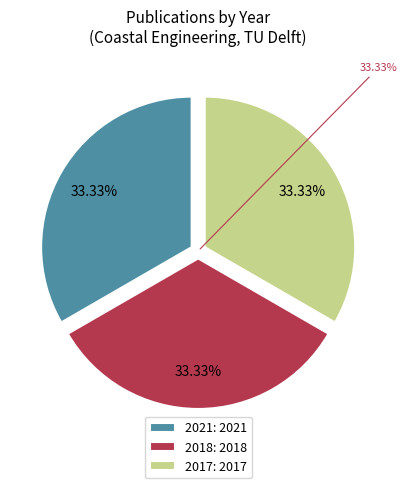

Is it true that 2021 (Regime shifts in the Changjiang) is 45% of the pie?

False